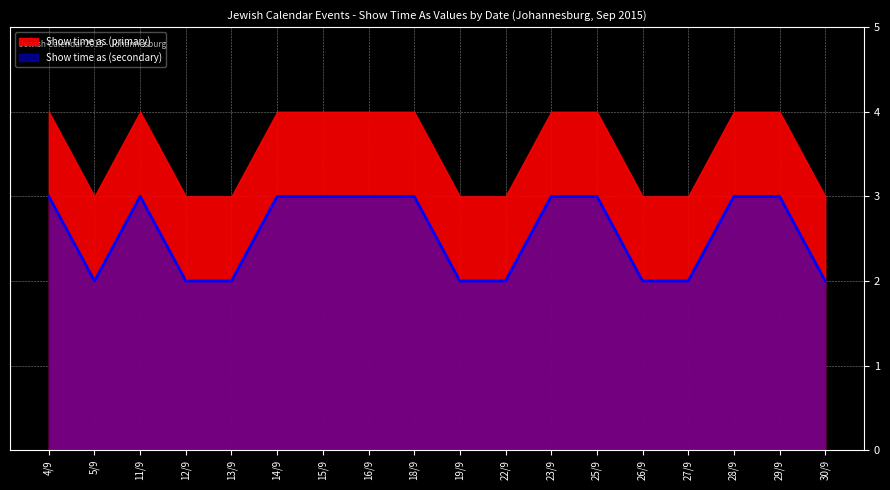

Which has a higher value, 22/9 or 4/9?

4/9